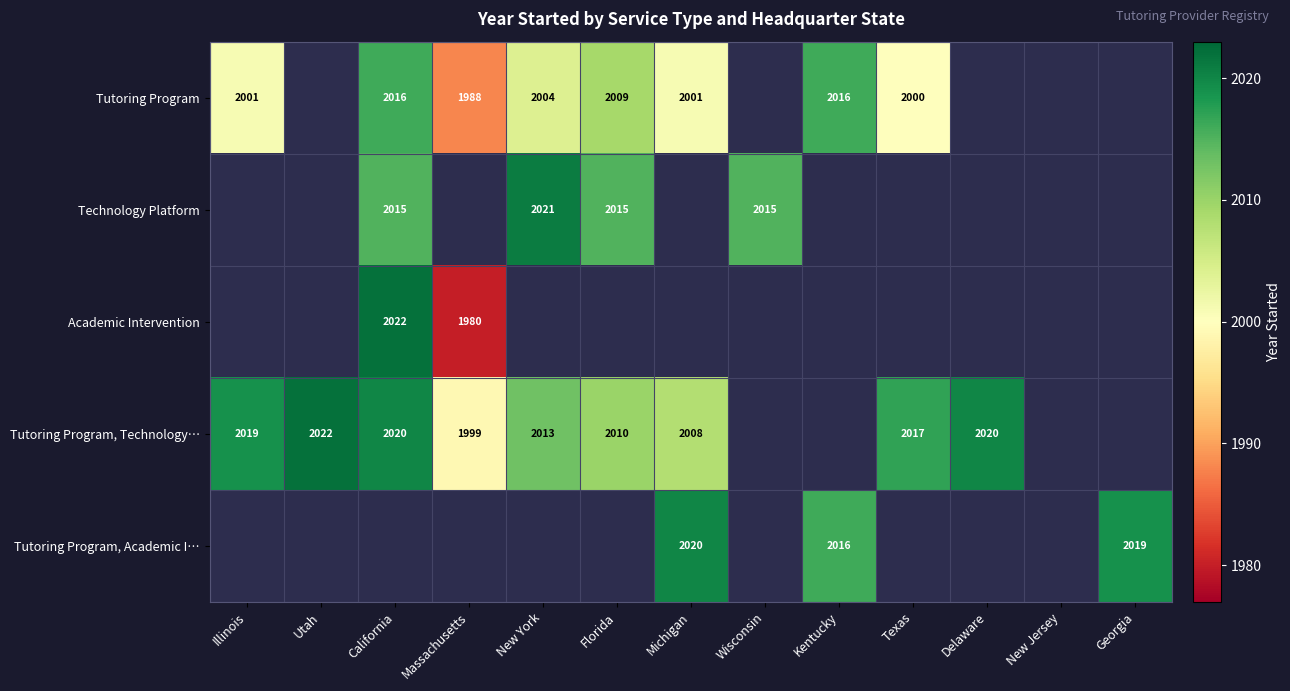

Count the number of categories in the chart.

13